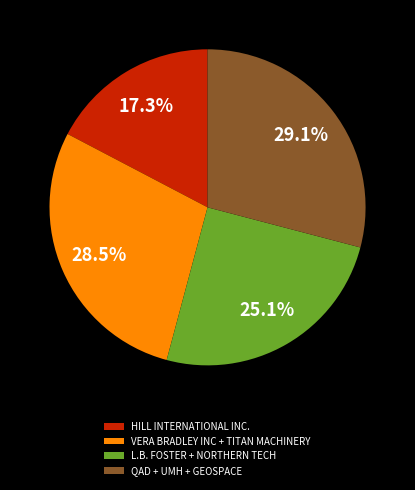

Which slice is the largest?

QAD + UMH + GEOSPACE